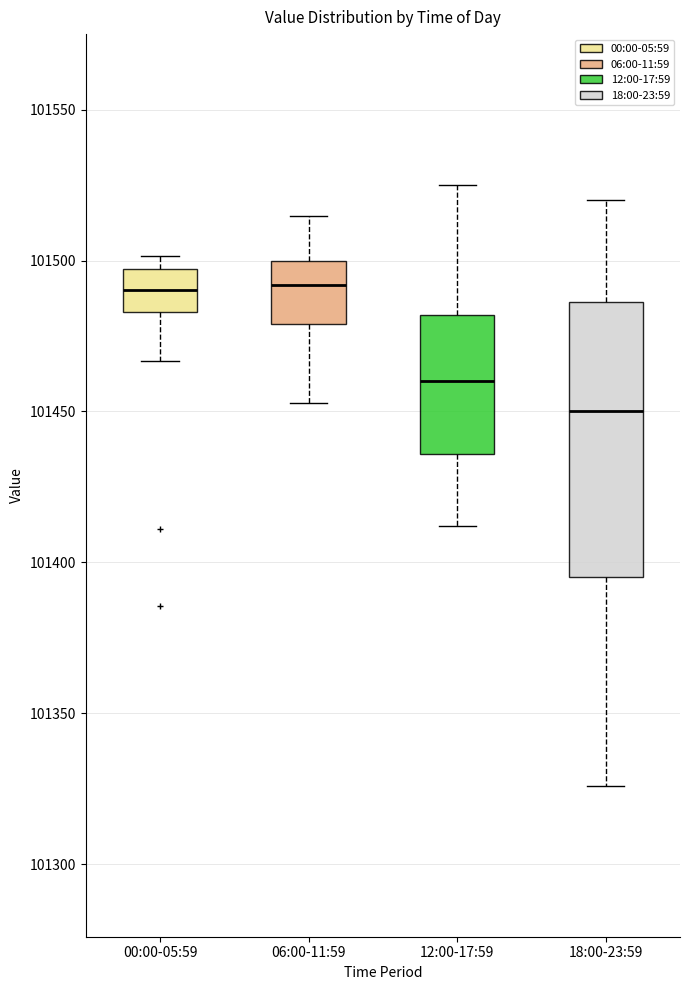

Comparing the boxes themselves (not the whiskers), which one is the tallest?

18:00-23:59